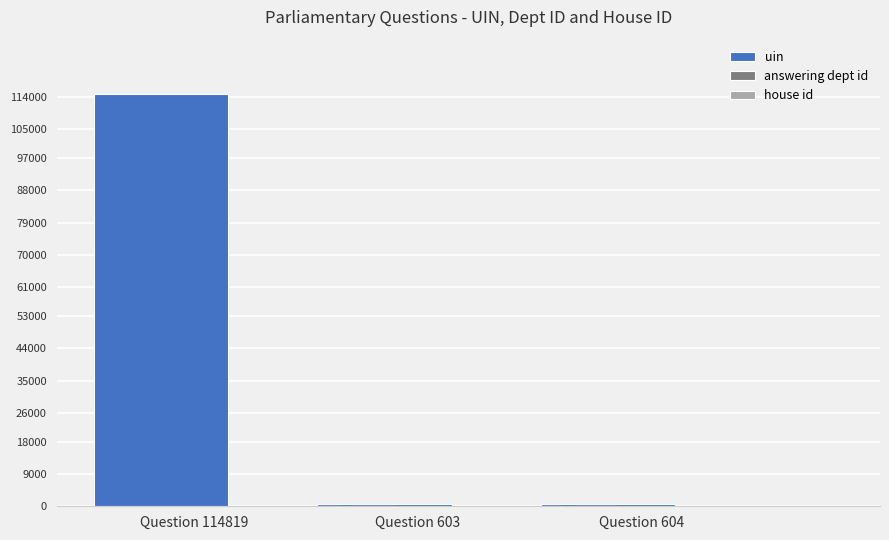

What is the highest value of the house id series?

1